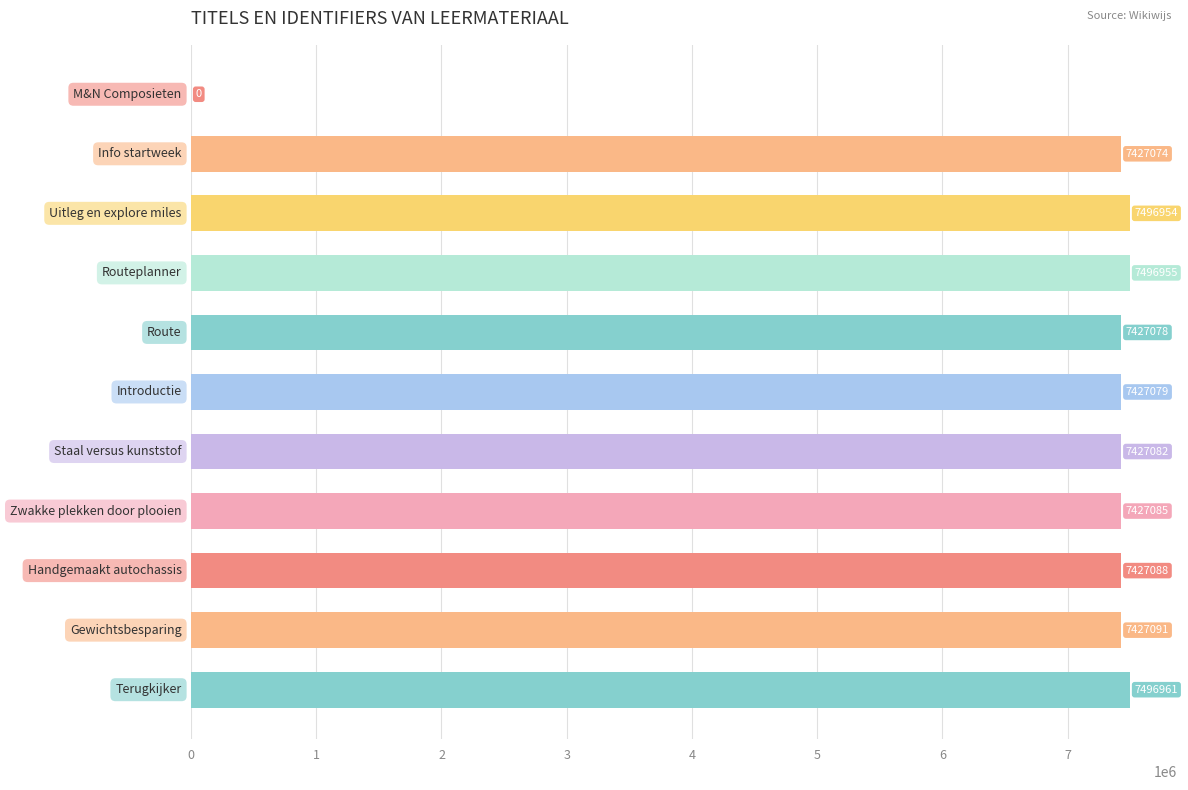

What is the greatest value displayed?

7496961